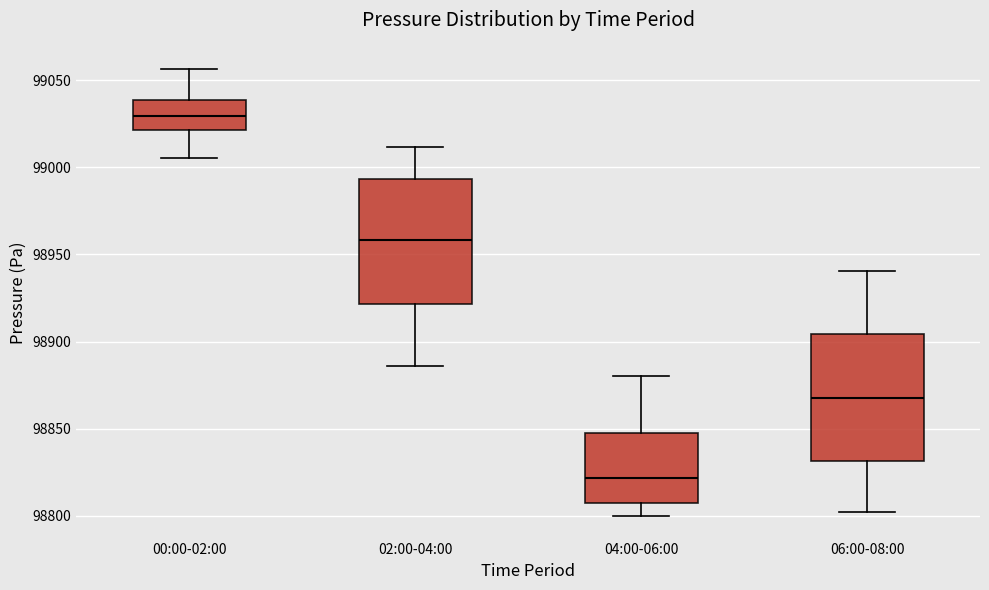

Which box has the lowest median line?

04:00-06:00